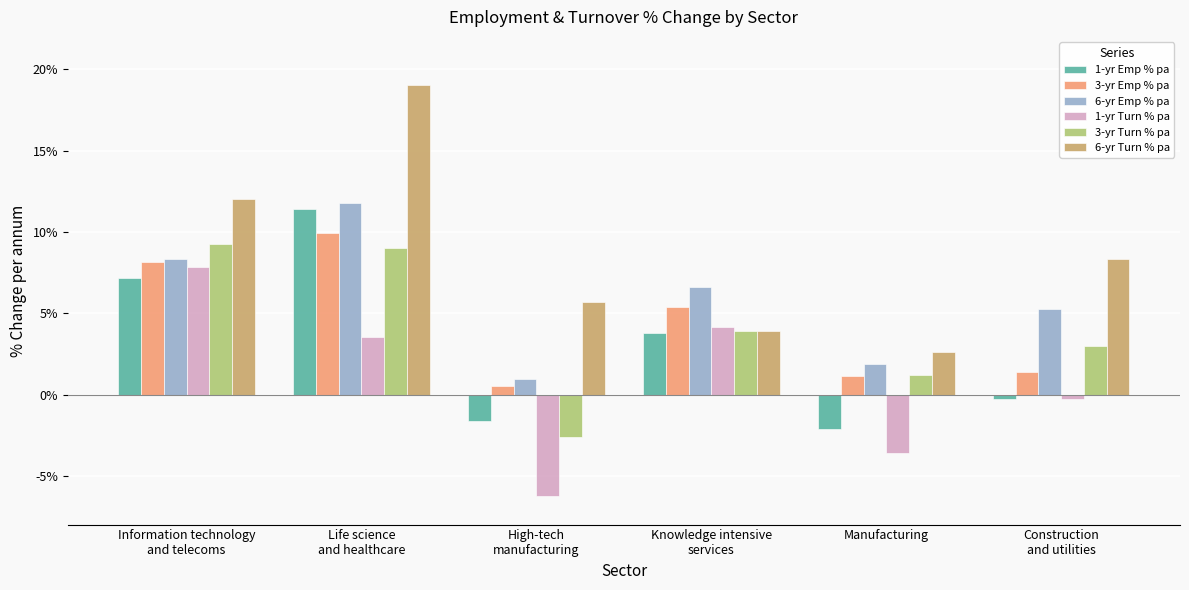

Which has a higher value, Information technology
and telecoms or Life science
and healthcare?

Life science
and healthcare